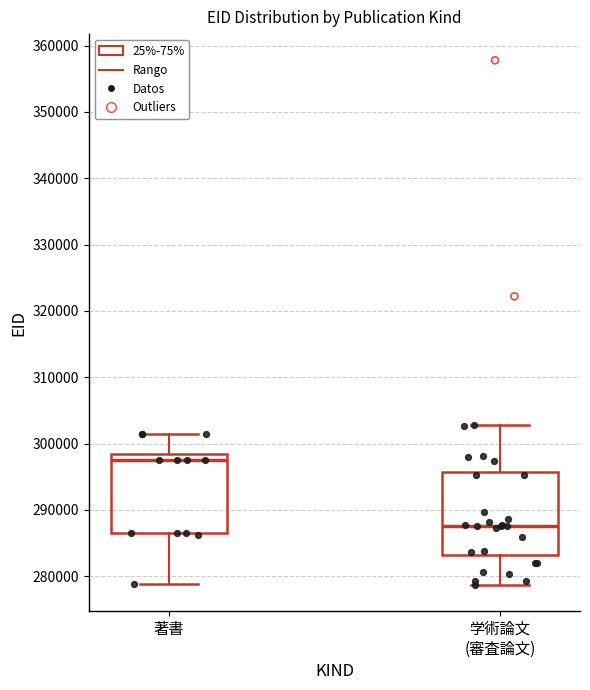

Reading left to right, read every box against the y-axis: the position of its median line, the range the box covers, and the ends of its whiskers. The values are not printed on the chart, so give them approximately, as read against the axis.

著書: median 297000, box 286000 to 298000, whiskers 279000 to 301000
学術論文 (審査論文): median 288000, box 283000 to 296000, whiskers 279000 to 303000